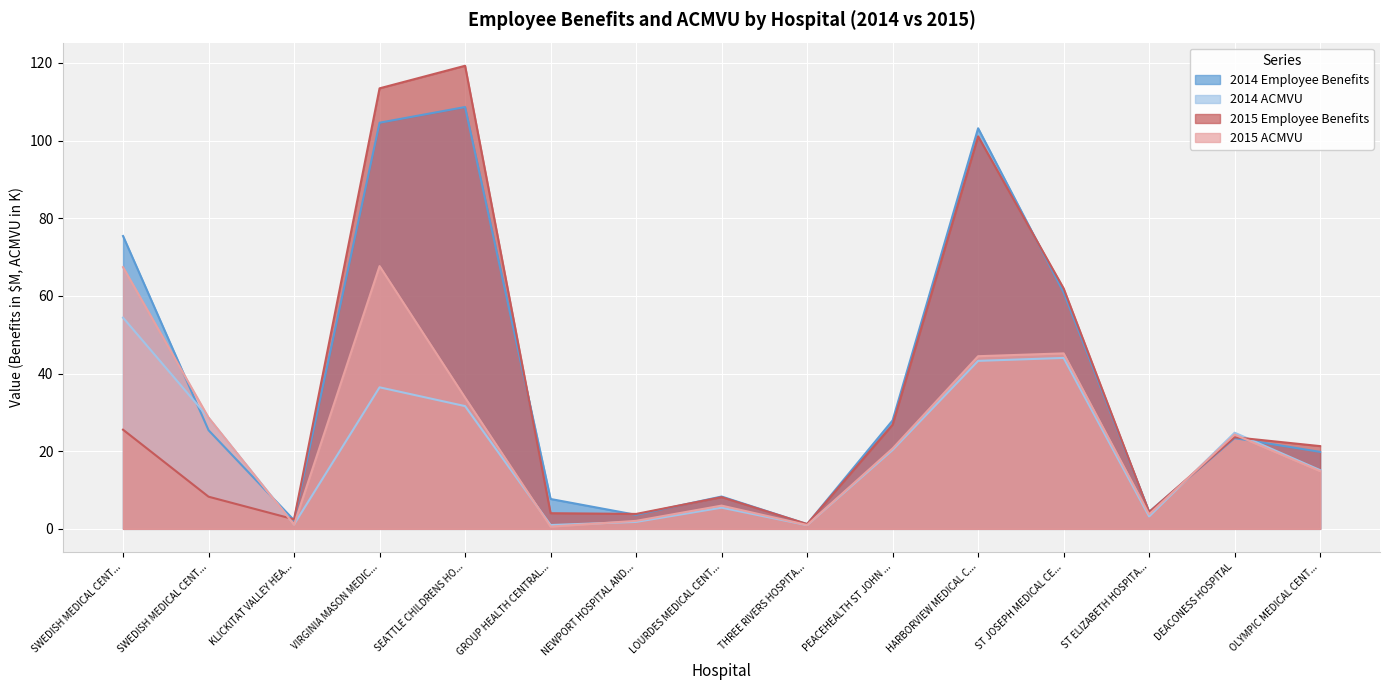

What is the value of the 2015 ACMVU point at the 7th from the left?

2.1